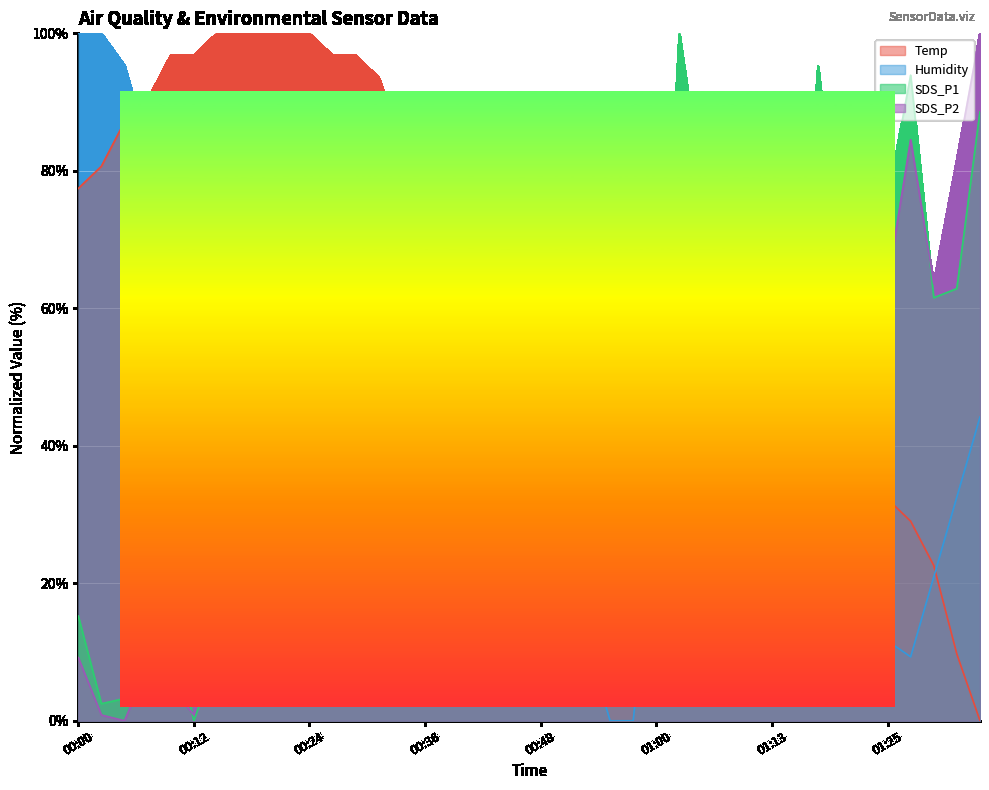

Which category has the lowest value in the SDS_P2 series?

00:04